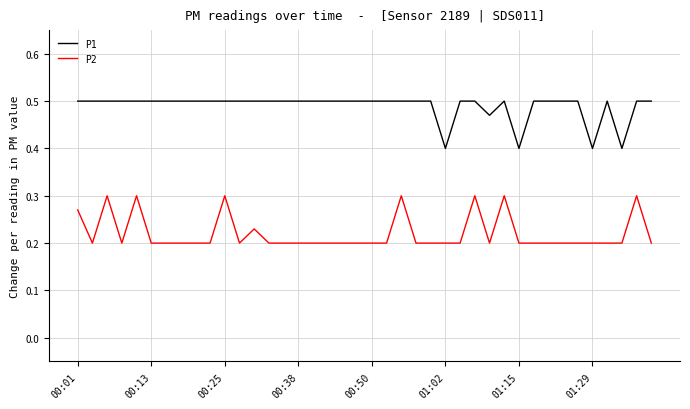

What is the minimum value for P1?

0.4